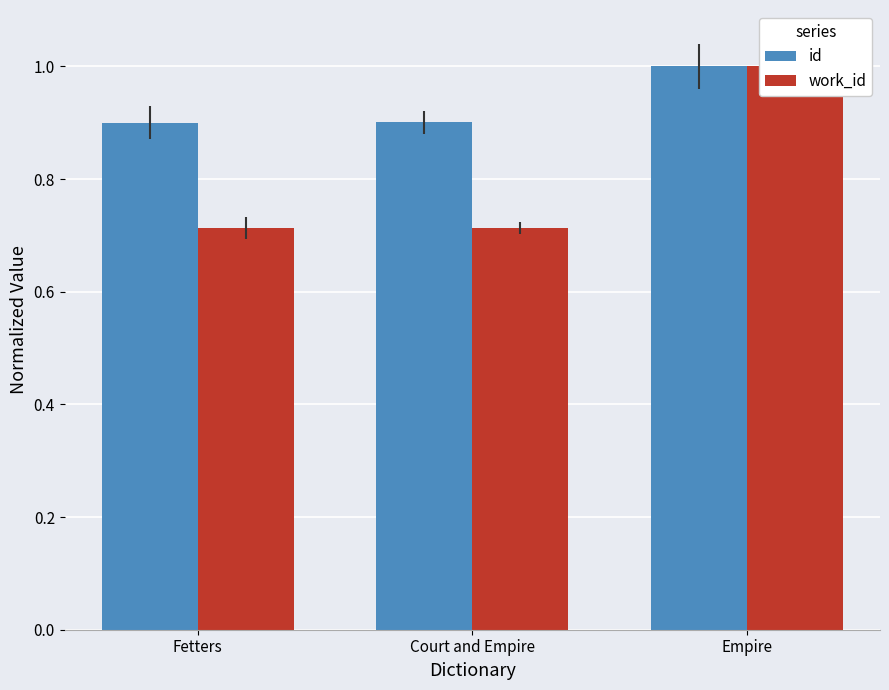

The value of id at Empire is 1.0. True or false?

True